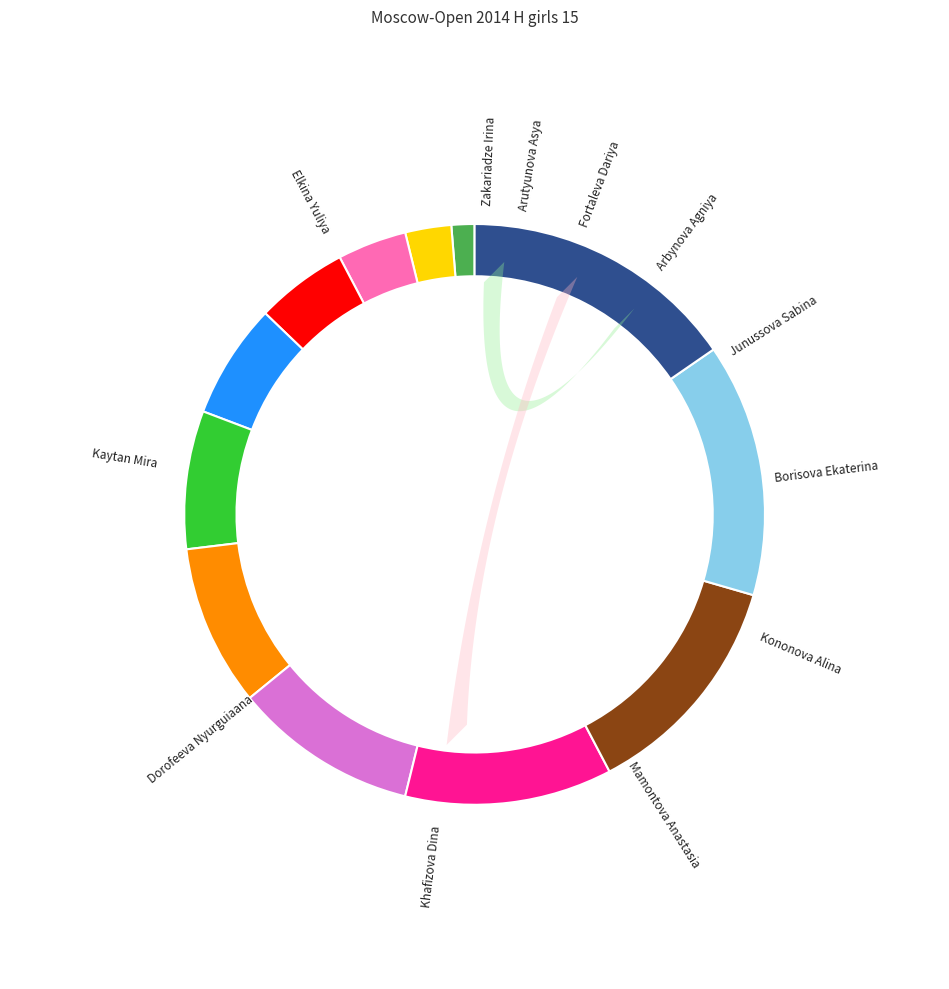

To the nearest percent, what portion does Zakariadze Irina represent?

1%